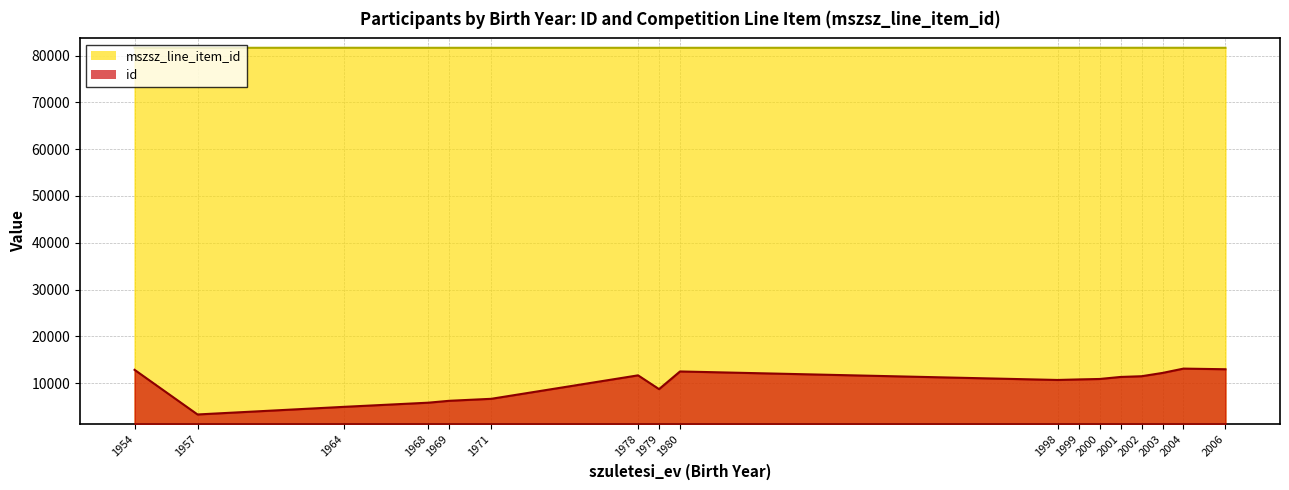

The value of mszsz_line_item_id at 1978 is 81661. True or false?

True